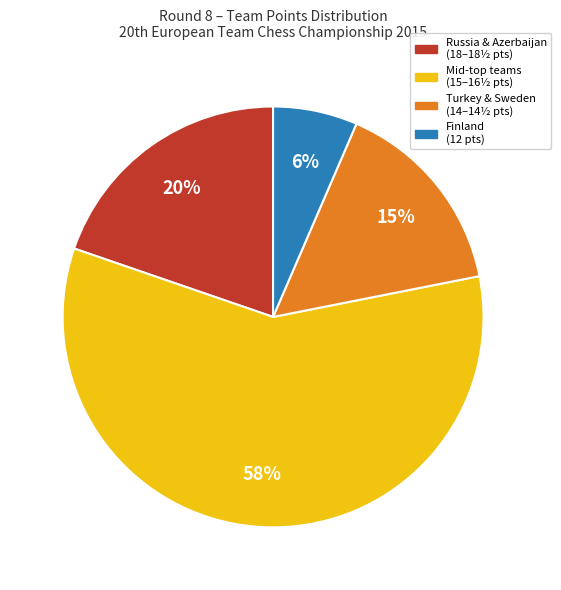

Does any single category account for the majority?

Yes